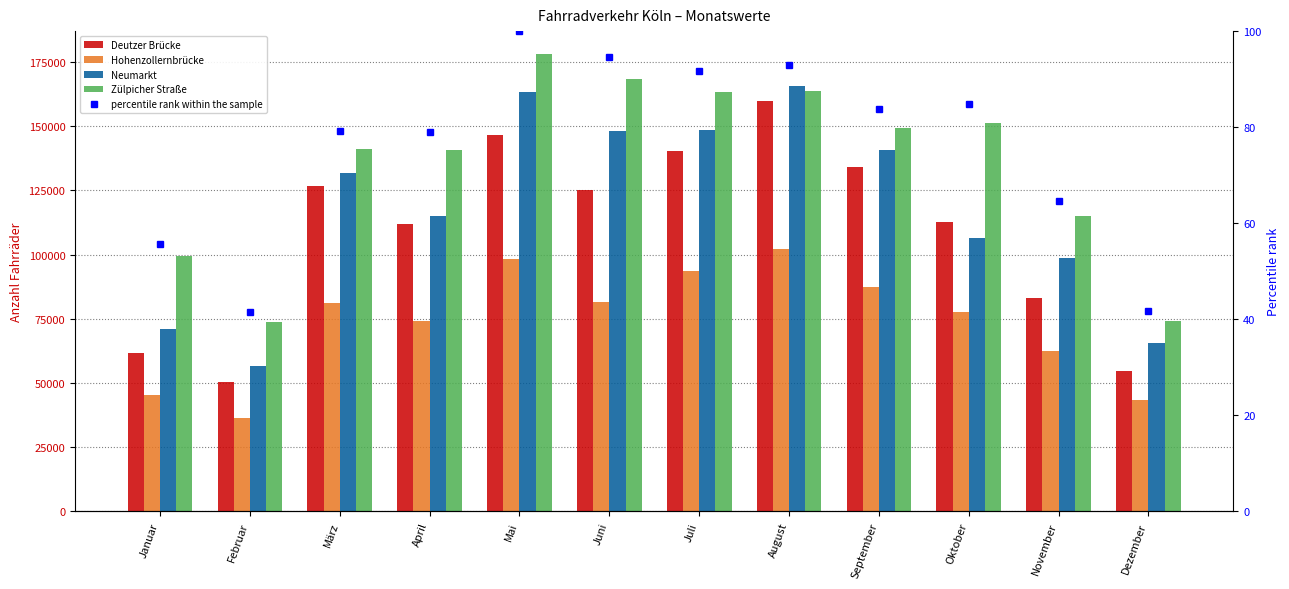

The percentile rank within the sample series shows 94.6 at Juni. True or false?

True